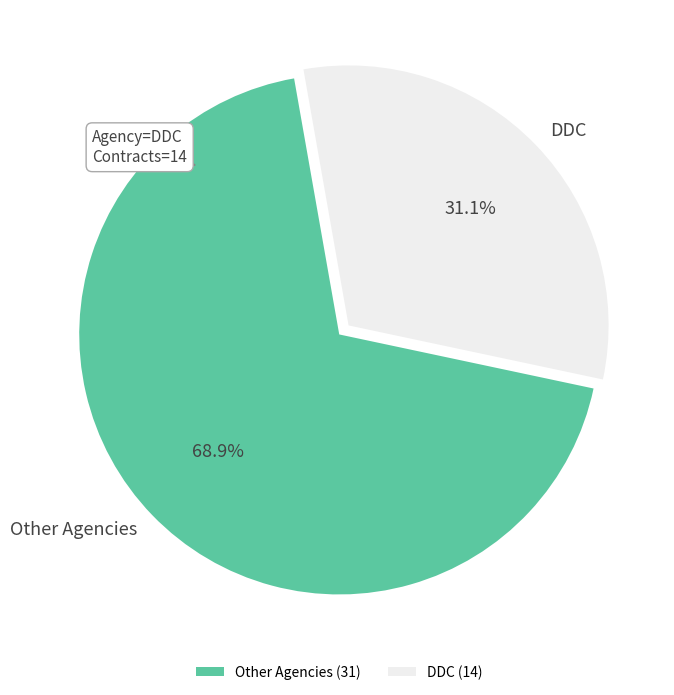

Count the number of slices in the pie.

2